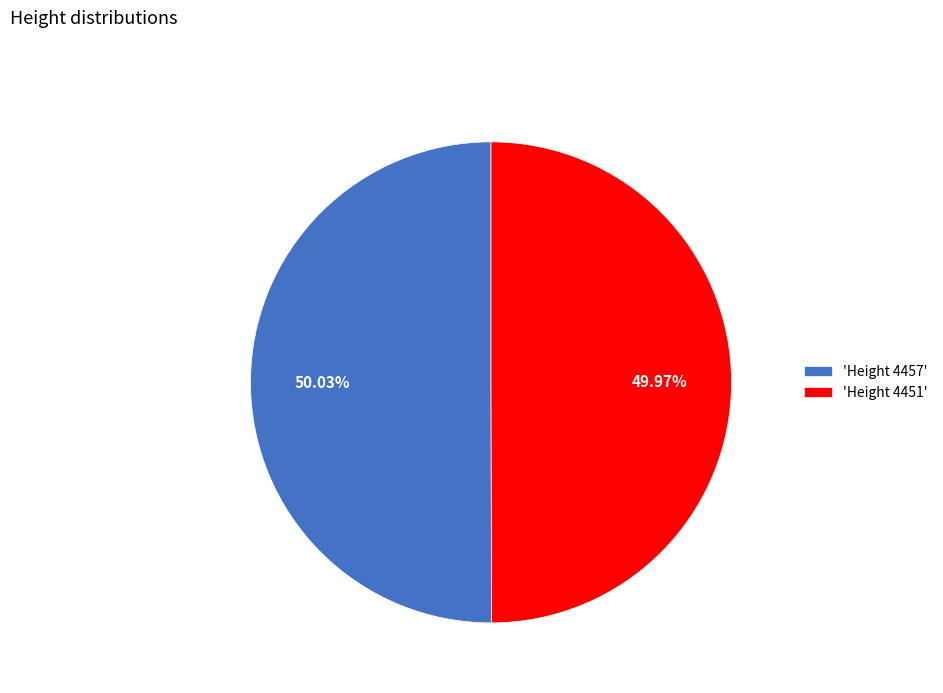

Do 'Height 4451' and 'Height 4457' together represent more than half of the pie?

Yes